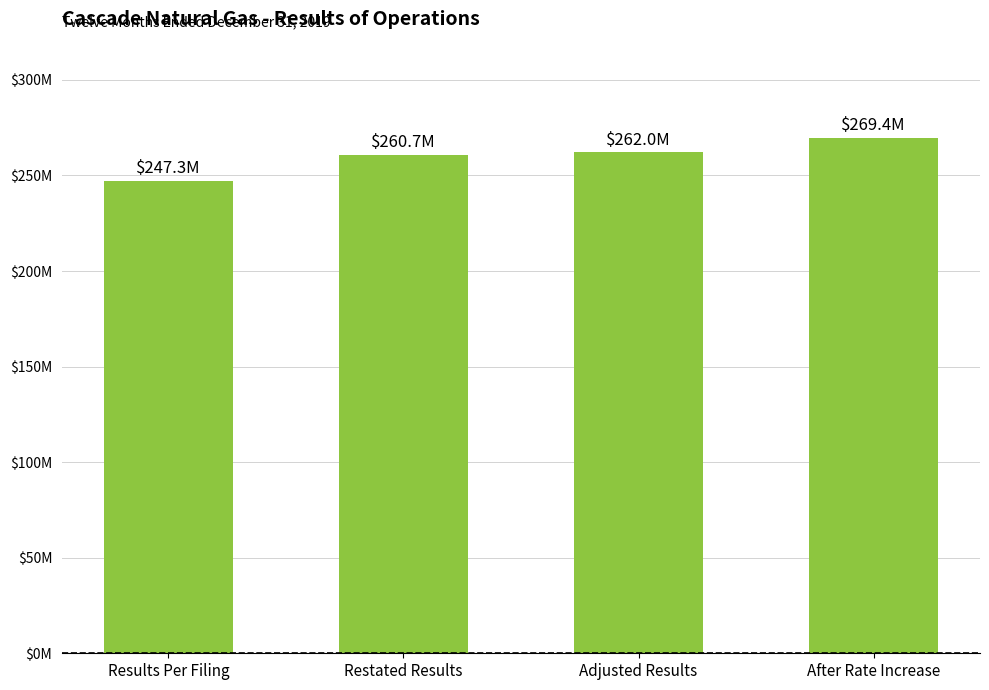

Are the bars horizontal?

No